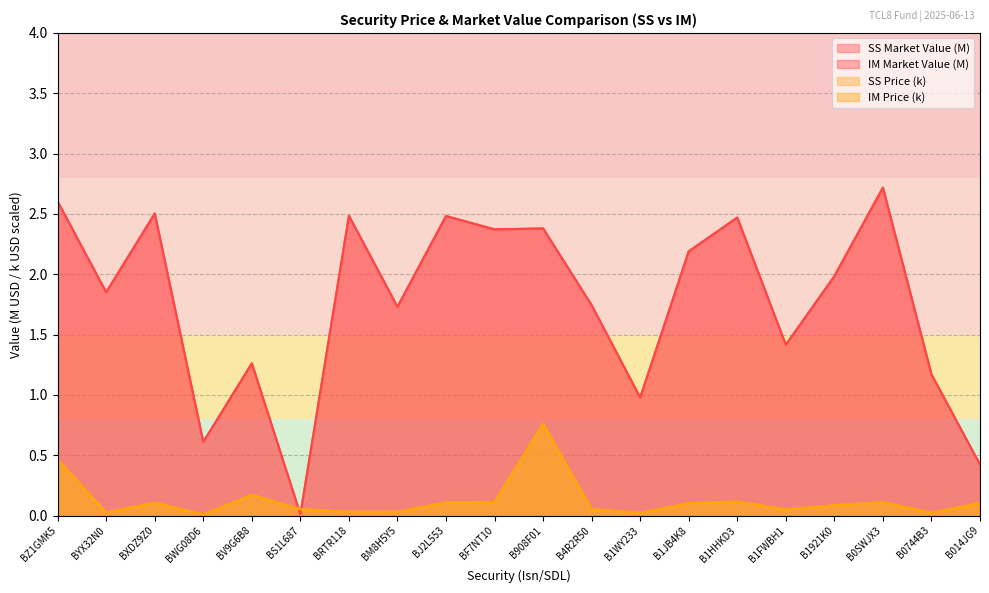

The value of SS Market Value at BS1L687 is 0.0. True or false?

False